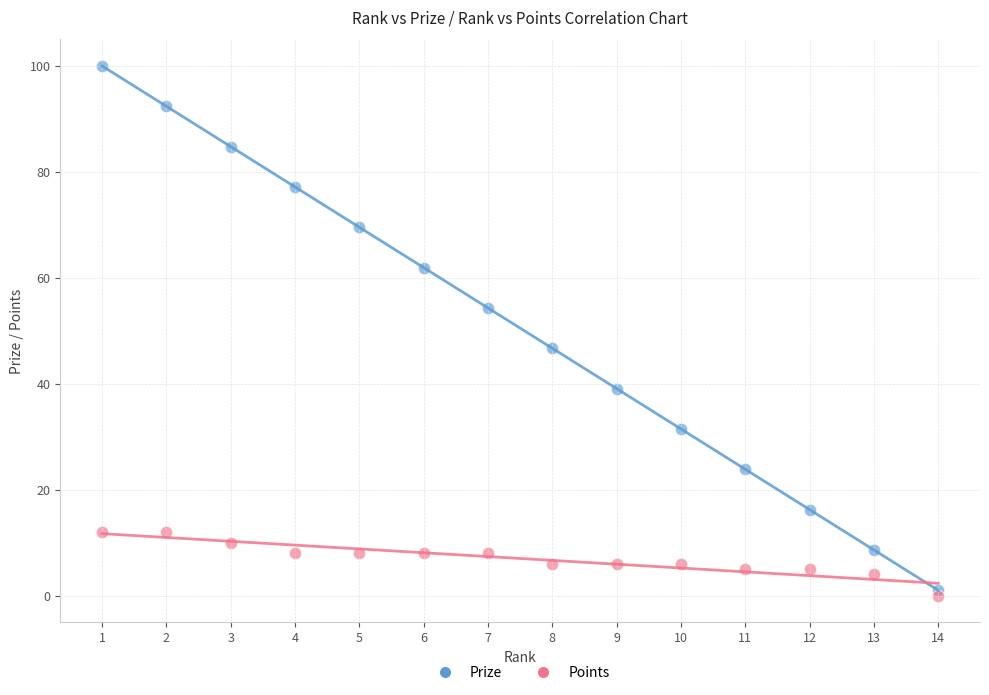

What are all the series names shown in the legend?

Prize, Points